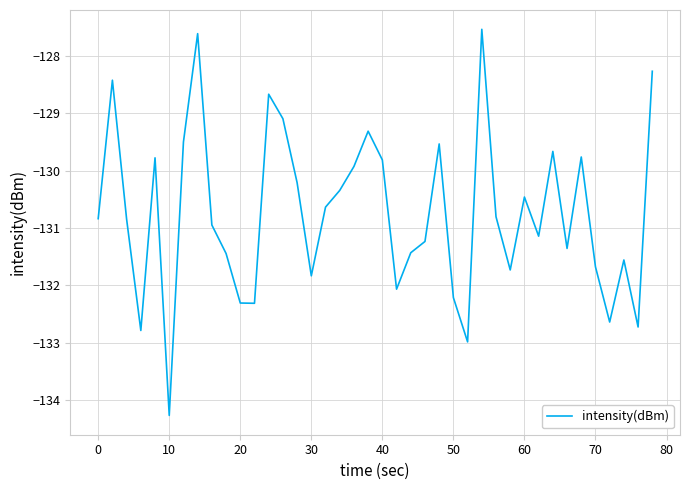

What is the maximum value shown in the chart?

-127.5